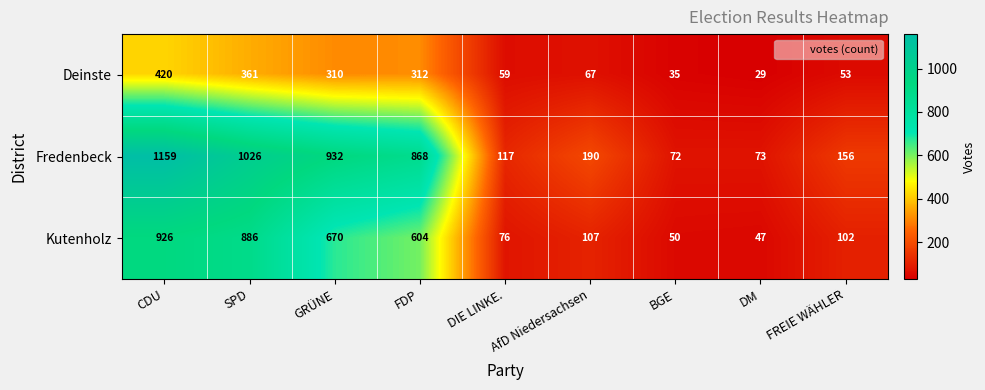

What is the sum of all Fredenbeck values?

4593